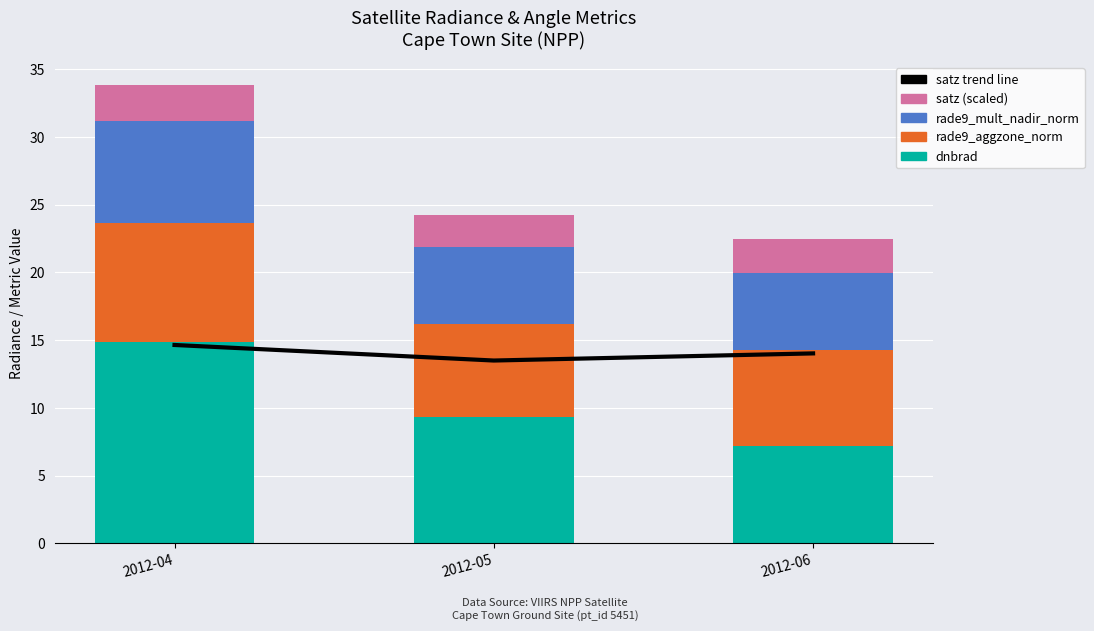

How many values in the rade9_aggzone_norm series exceed 7?

2